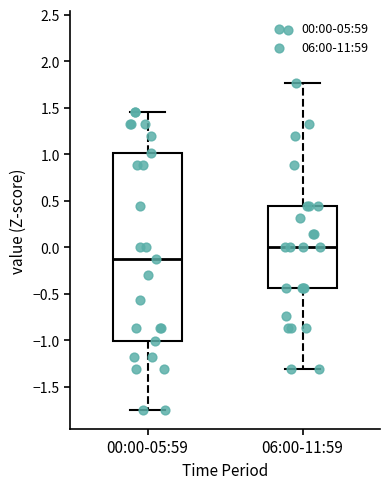

Comparing the boxes themselves (not the whiskers), which one is the tallest?

00:00-05:59